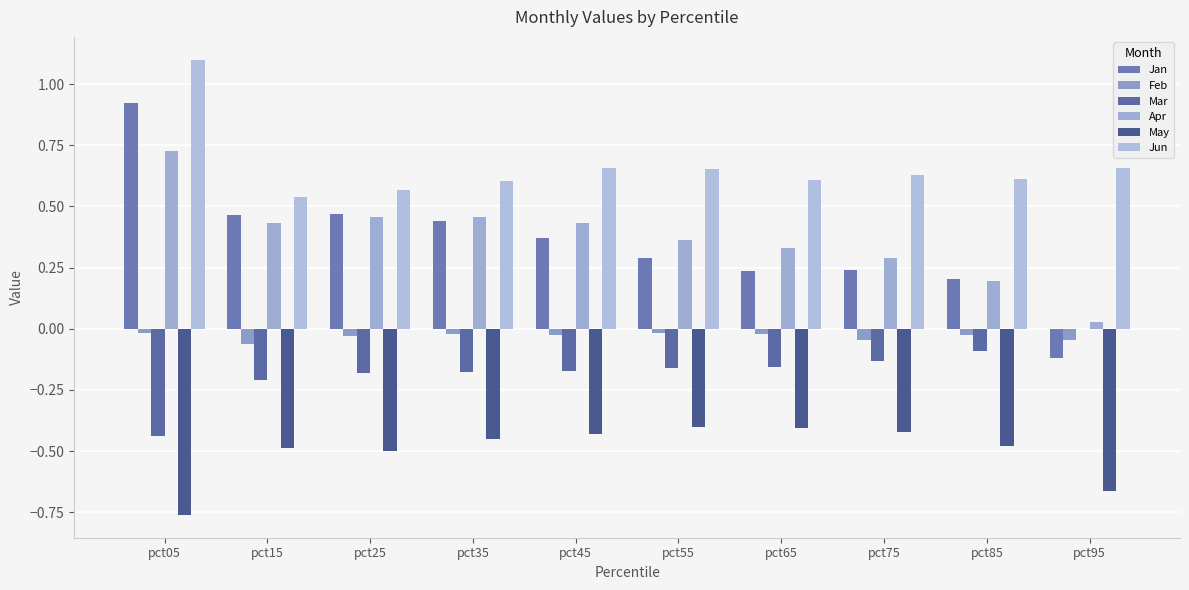

Does the chart contain stacked bars?

No